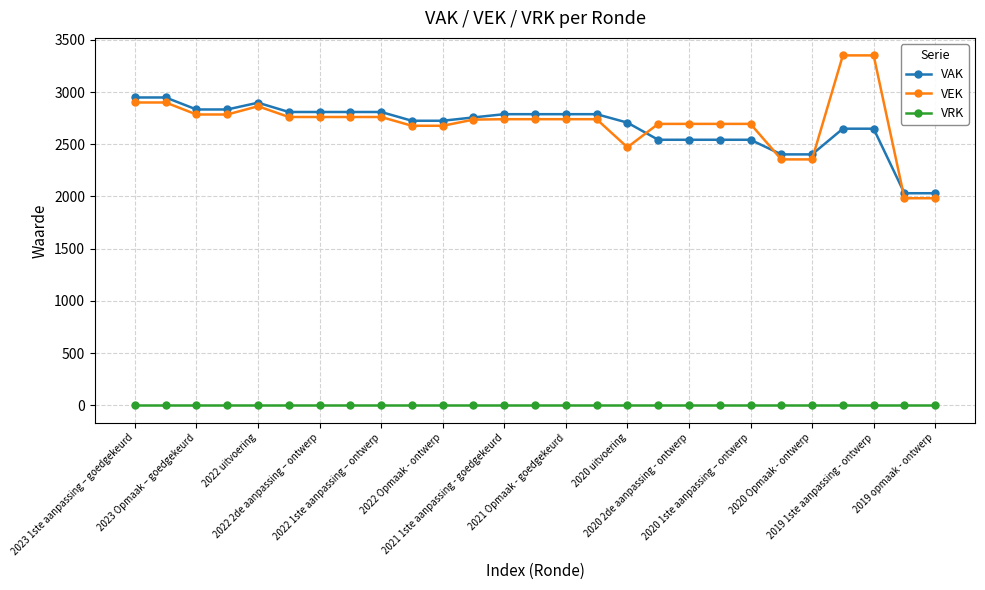

What is the minimum value for VAK?

2031